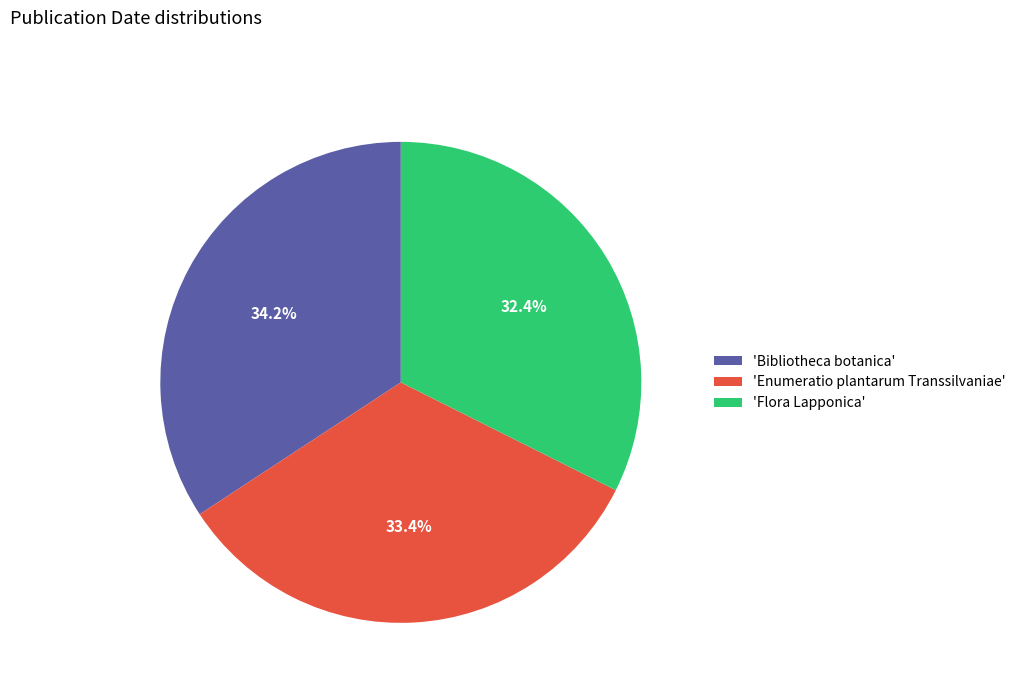

Which category has the smallest portion of the pie?

'Flora Lapponica'